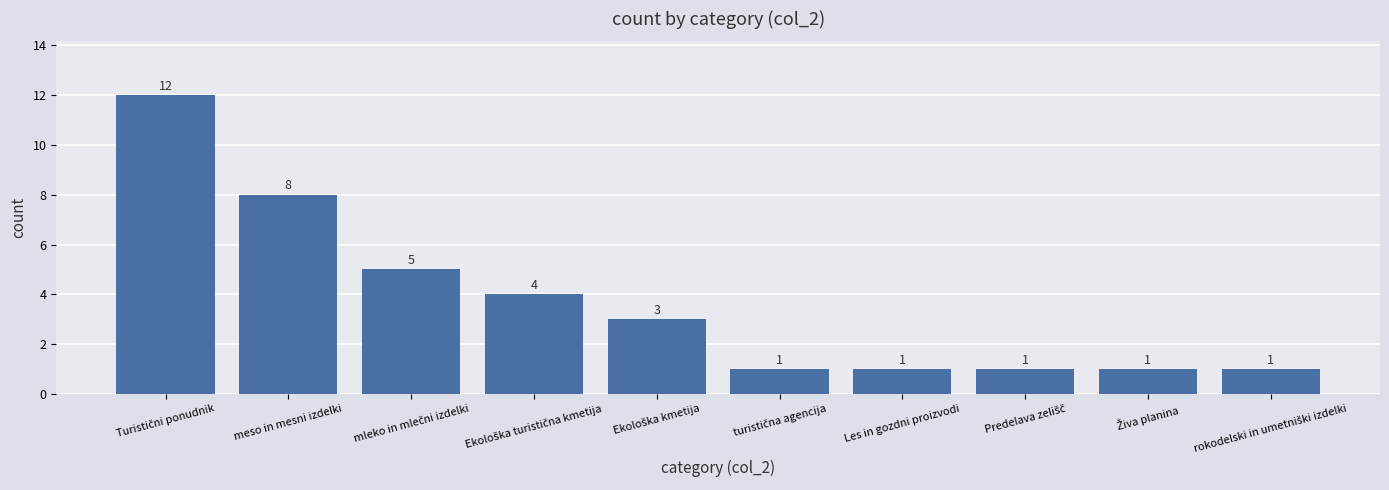

What is the maximum value shown in the chart?

12